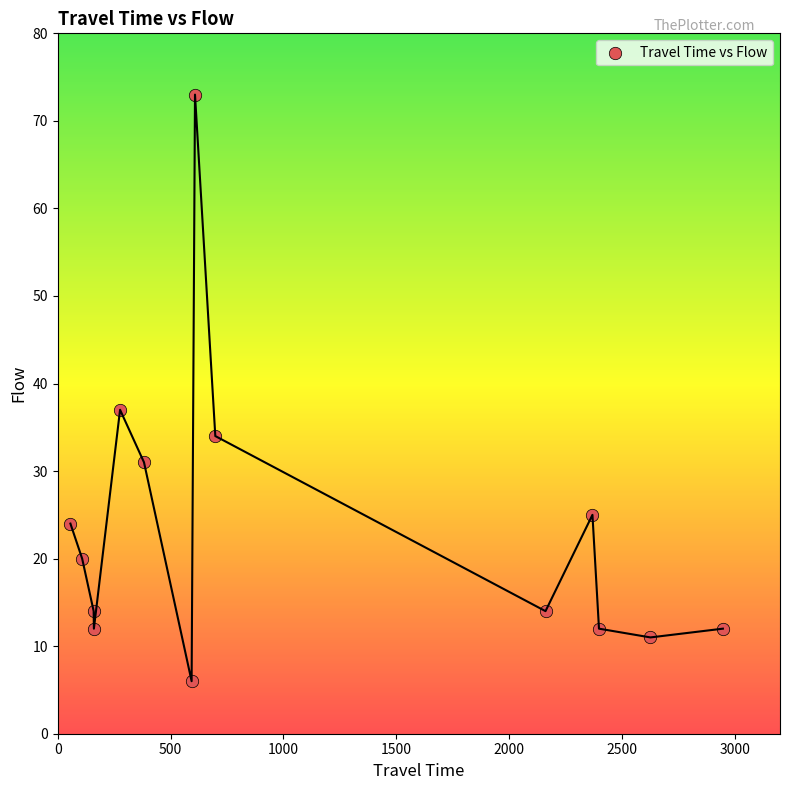

What Y value in the scatter plot is closest to 39?

37